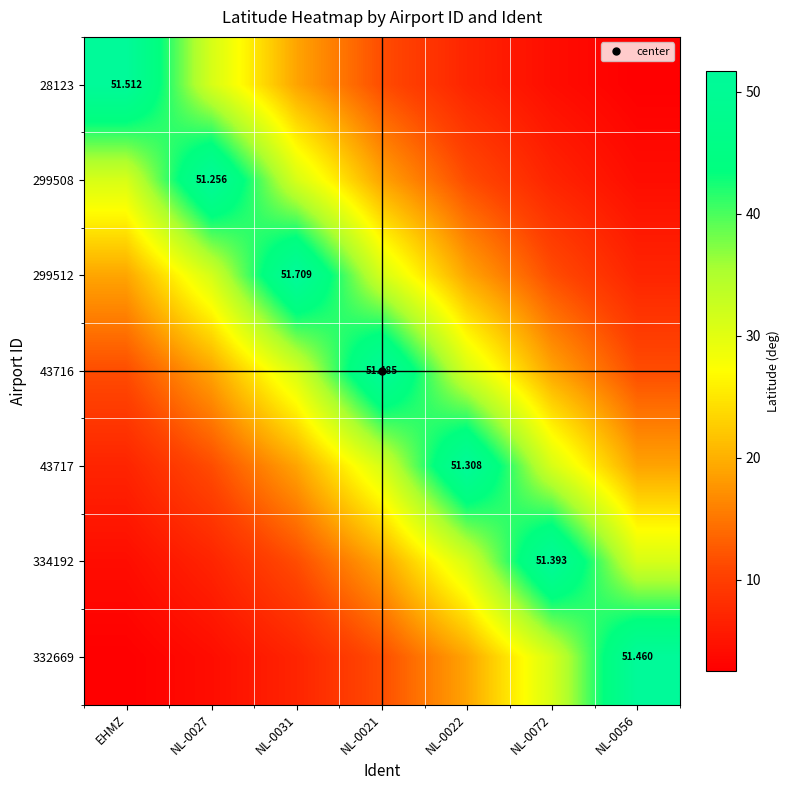

What is the maximum value for 299512?

51.7